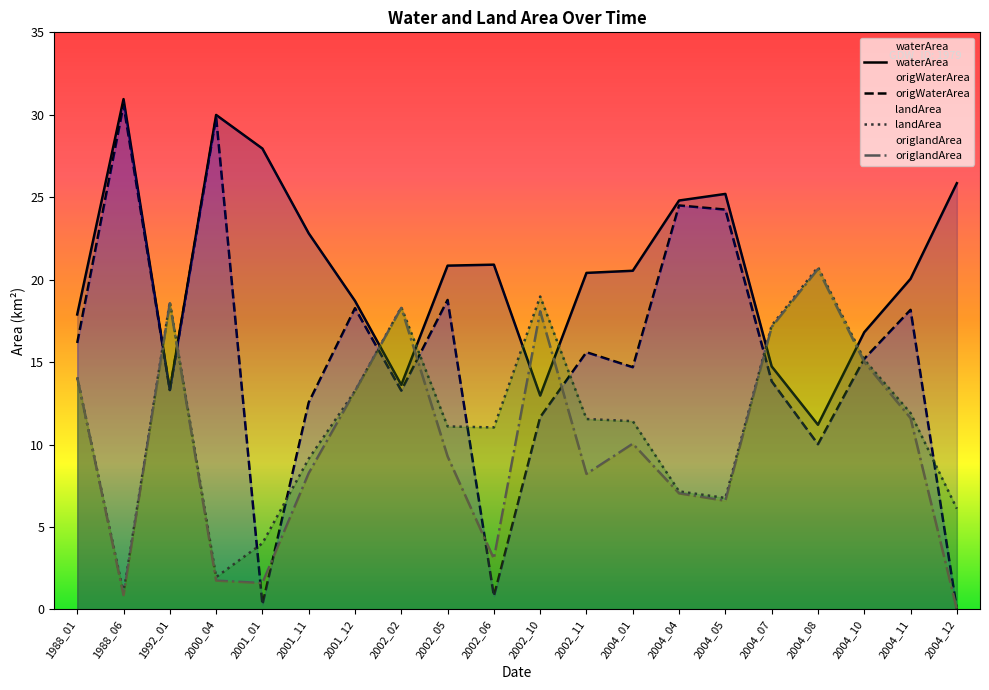

How many positive values does the origWaterArea series have?

19